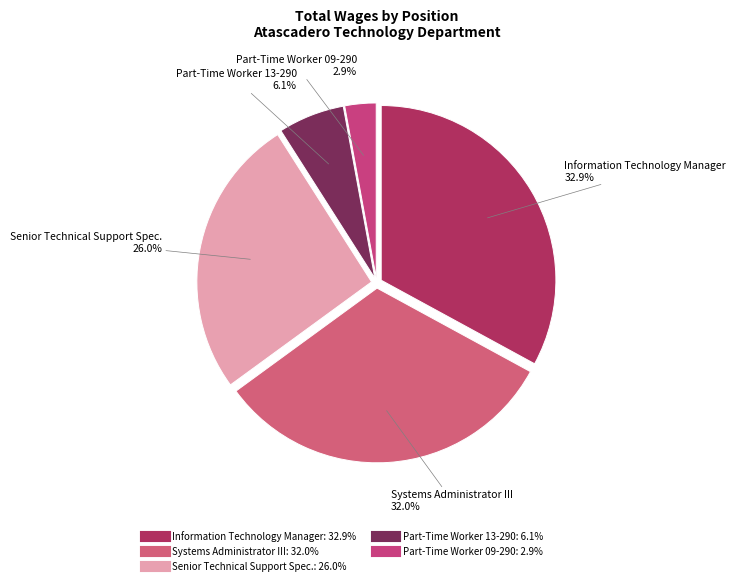

To the nearest percent, what percentage of the pie is Part-Time Worker 09-290?

3%